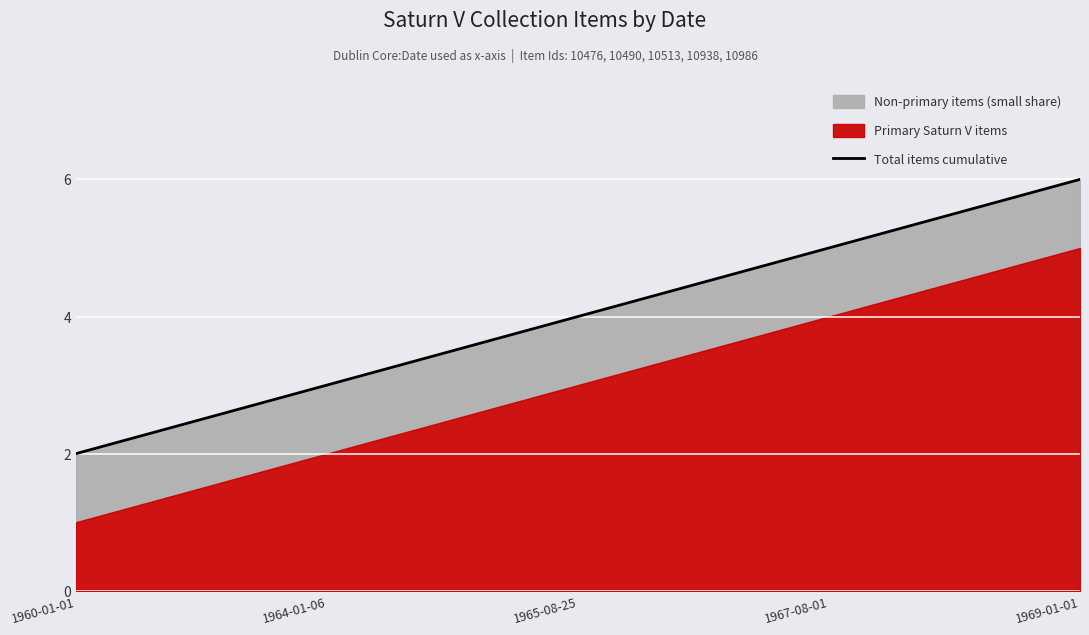

Is it true that the value at 1969-01-01 is 6?

True